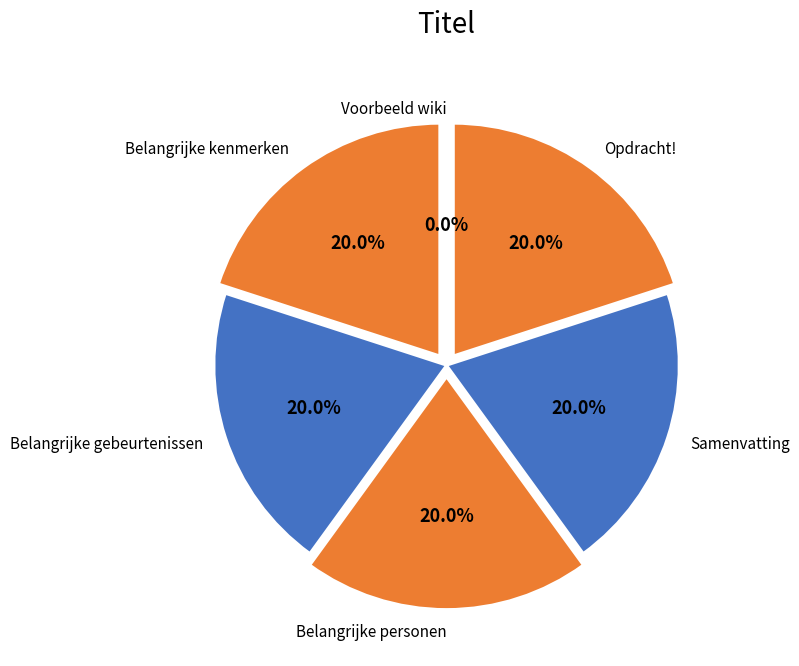

What portion of the pie excludes Belangrijke gebeurtenissen?

80.0%